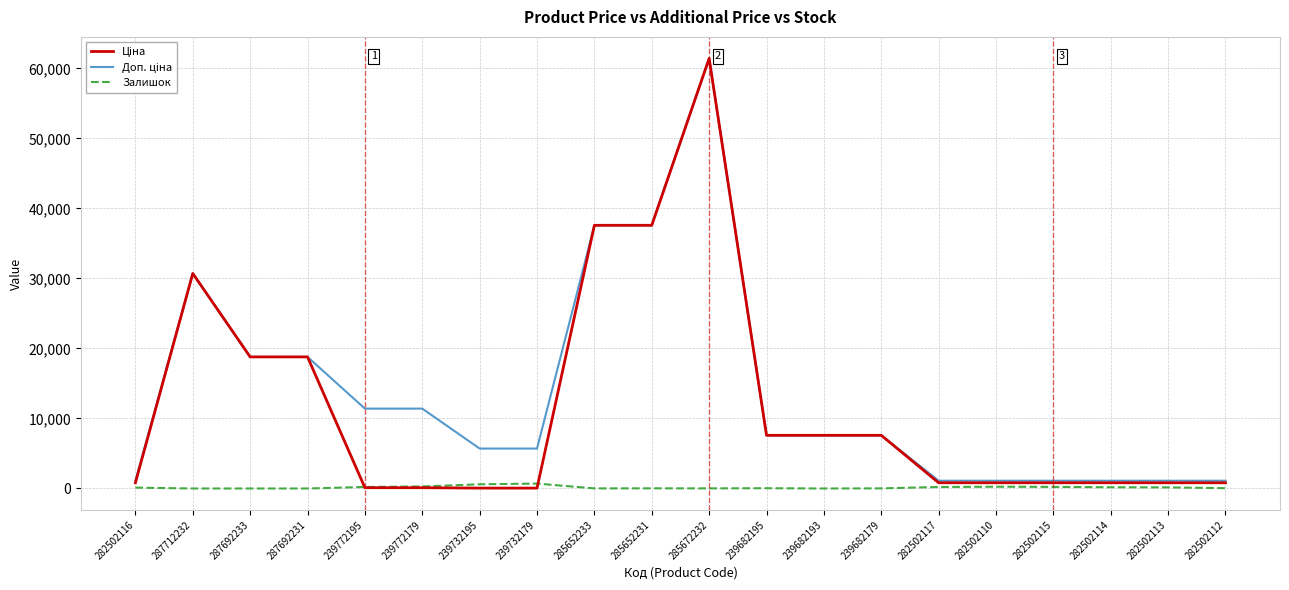

At which category does the chart reach its peak across all series?

285672232